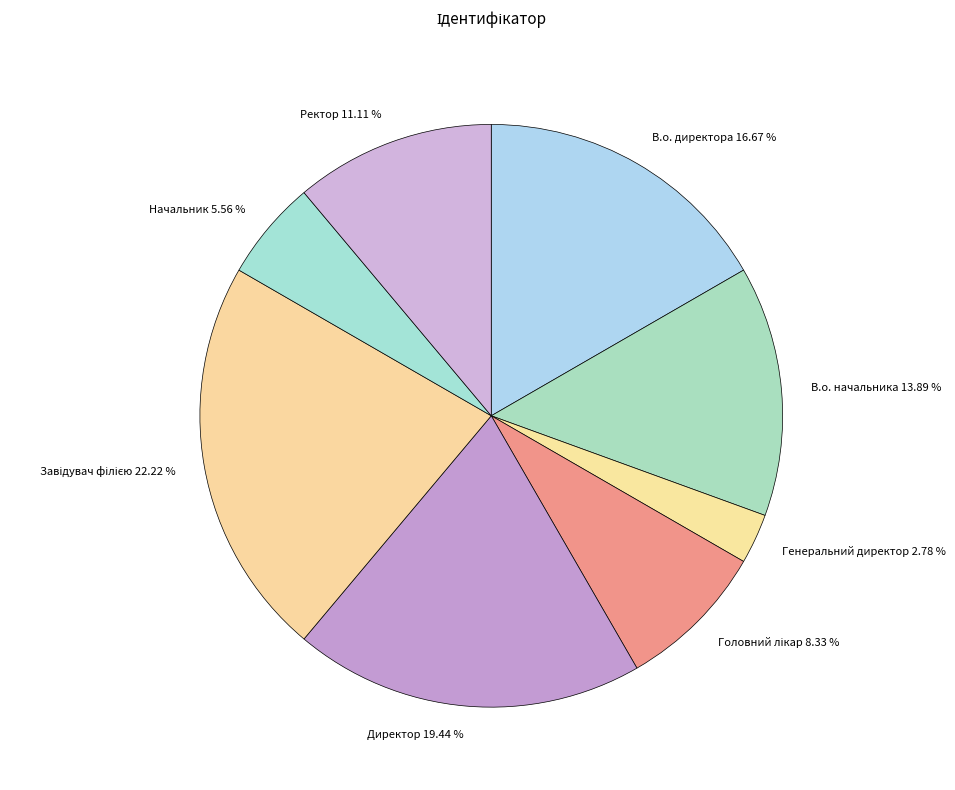

Does Генеральний директор represent more than half of the total?

No